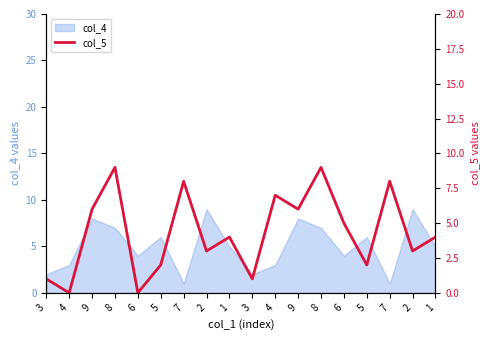

Which category has the lowest value across all series?

4